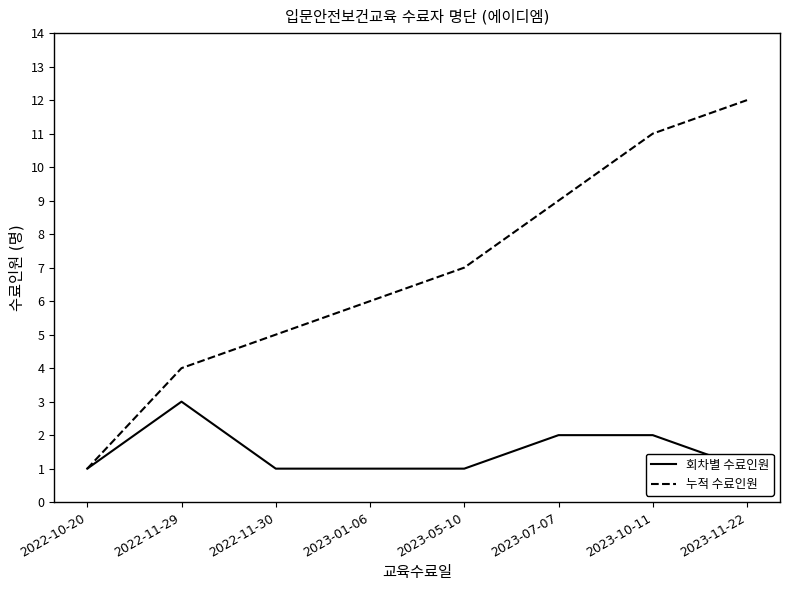

Which series has the largest total across all categories?

누적 수료인원